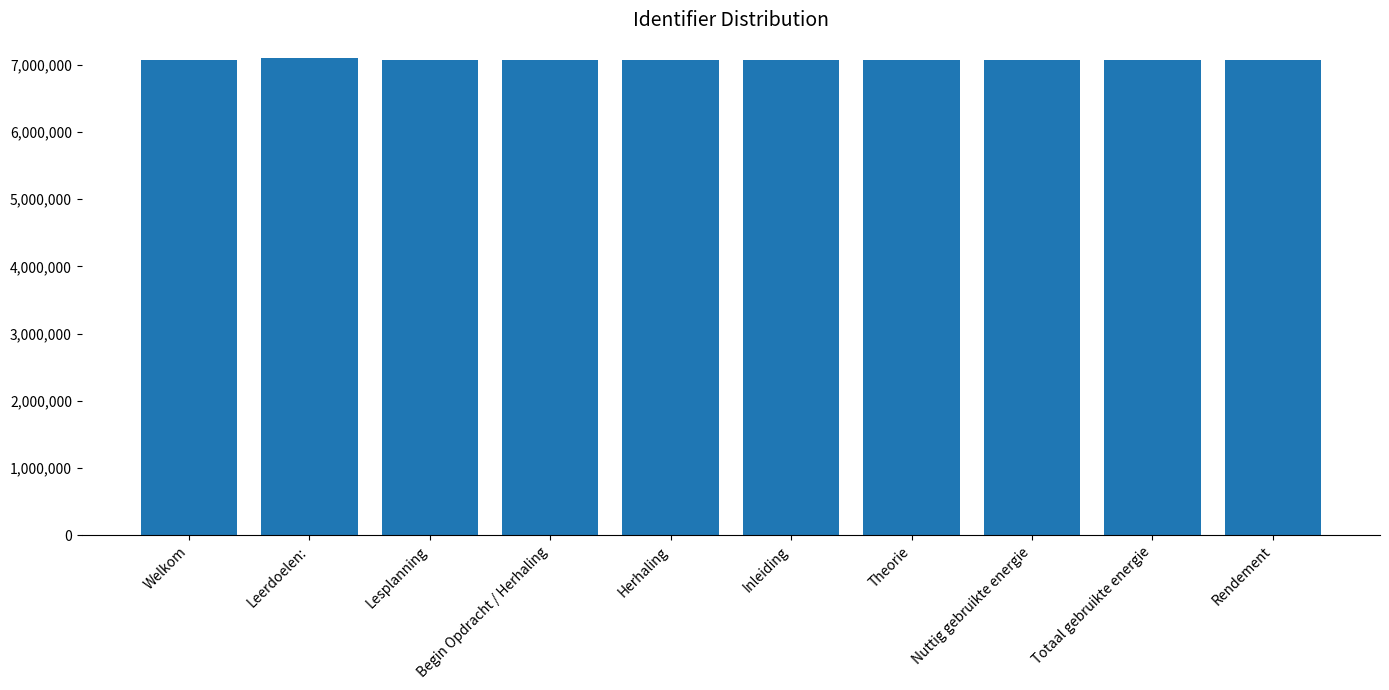

What is the label of the 7th bar from the left?

Theorie